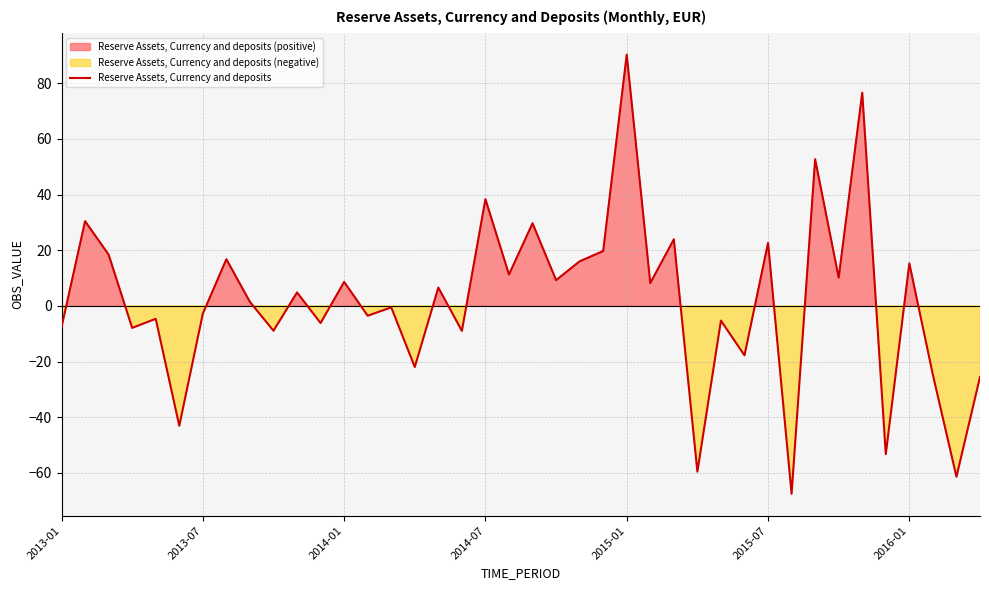

At which label does Reserve Assets, Currency and deposits reach its peak?

2015-01